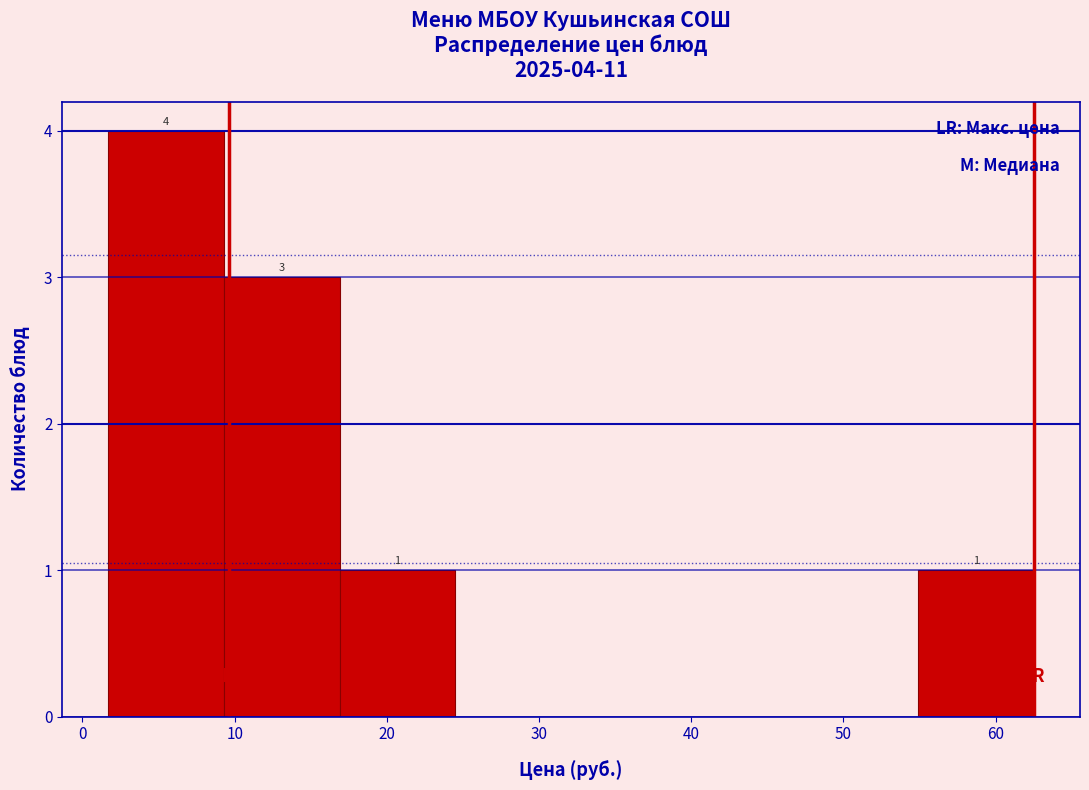

Over which range of the x-axis is the bar tallest?

2 to 9